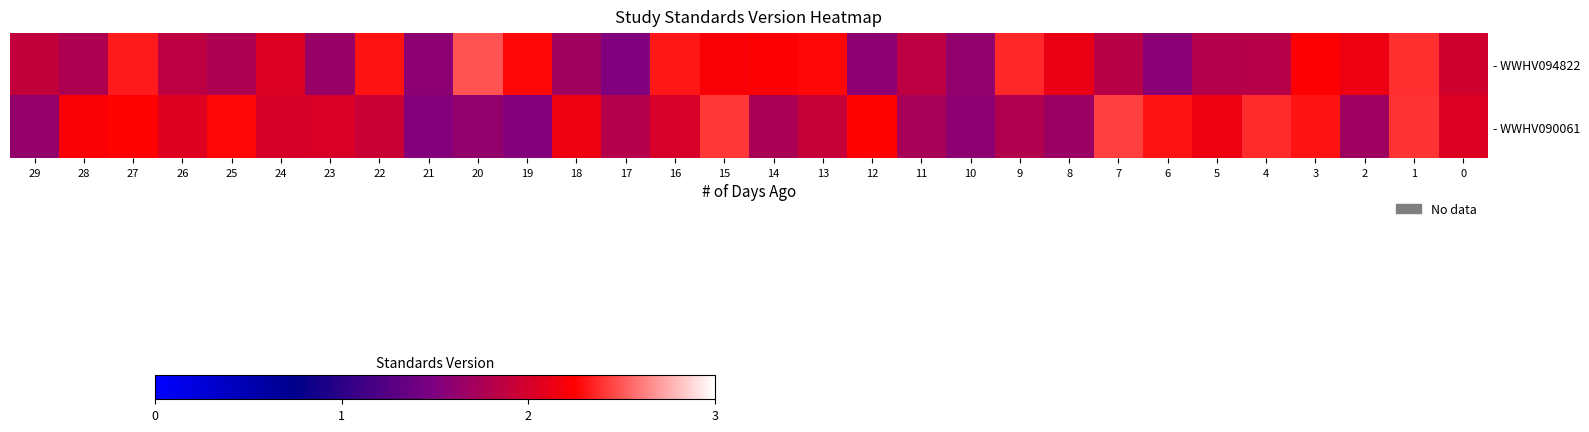

Rank the series by their maximum value, from highest to lowest.

- WWHV094822, - WWHV090061